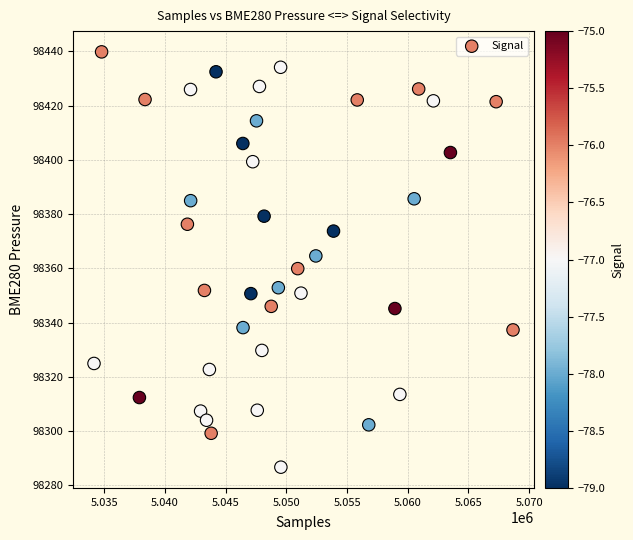

What is the range of X values (max minus min)?

34528.0